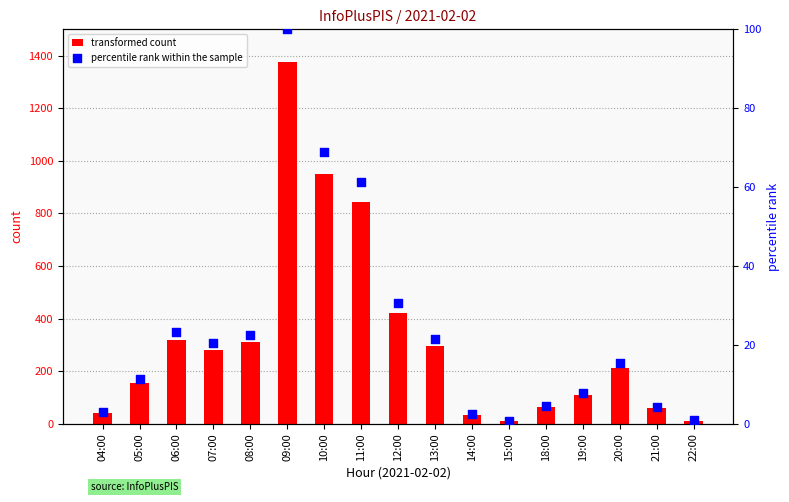

Which series contains the lowest Y value?

percentile rank within the sample